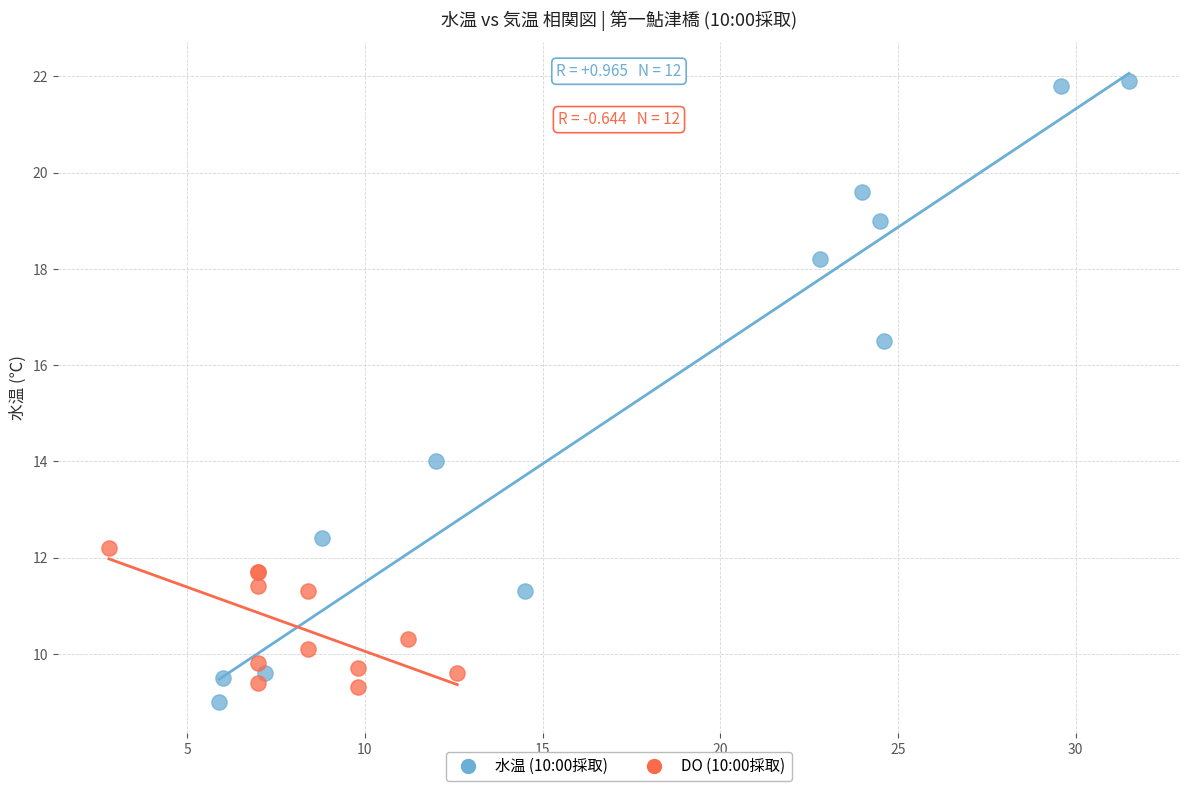

Which series contains the highest Y value?

水温 (10:00採取)